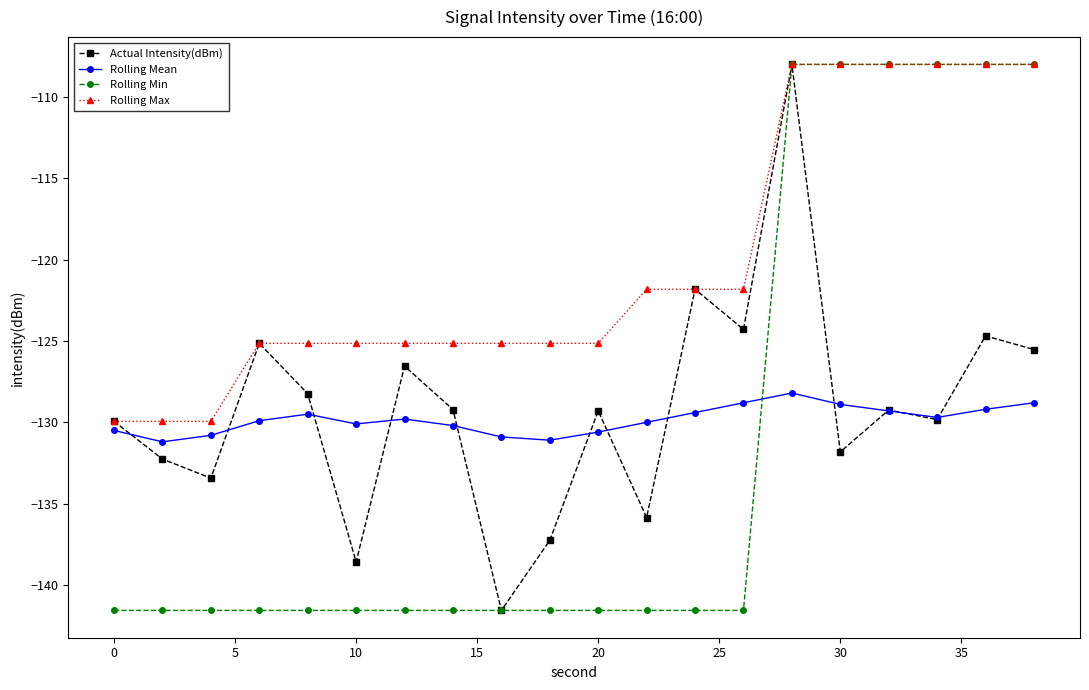

What is the value of the Rolling Min point at the 9th from the left?

-141.6